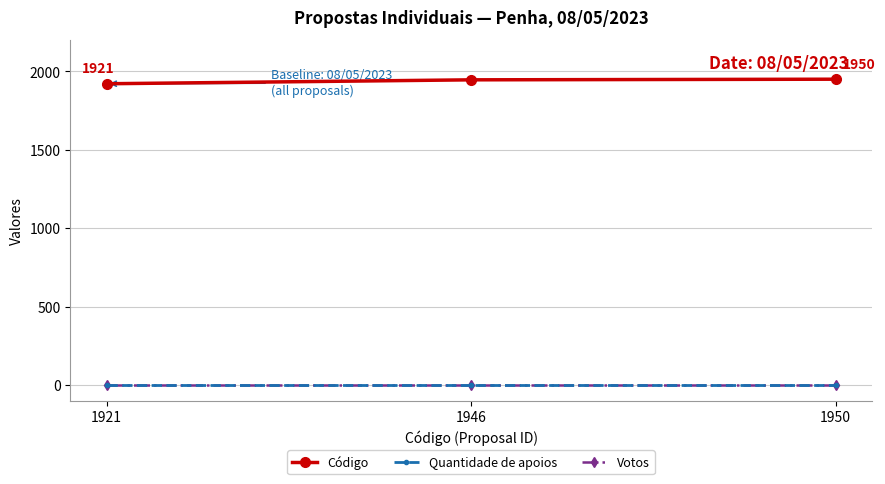

Is this an area chart (filled region under the line)?

No